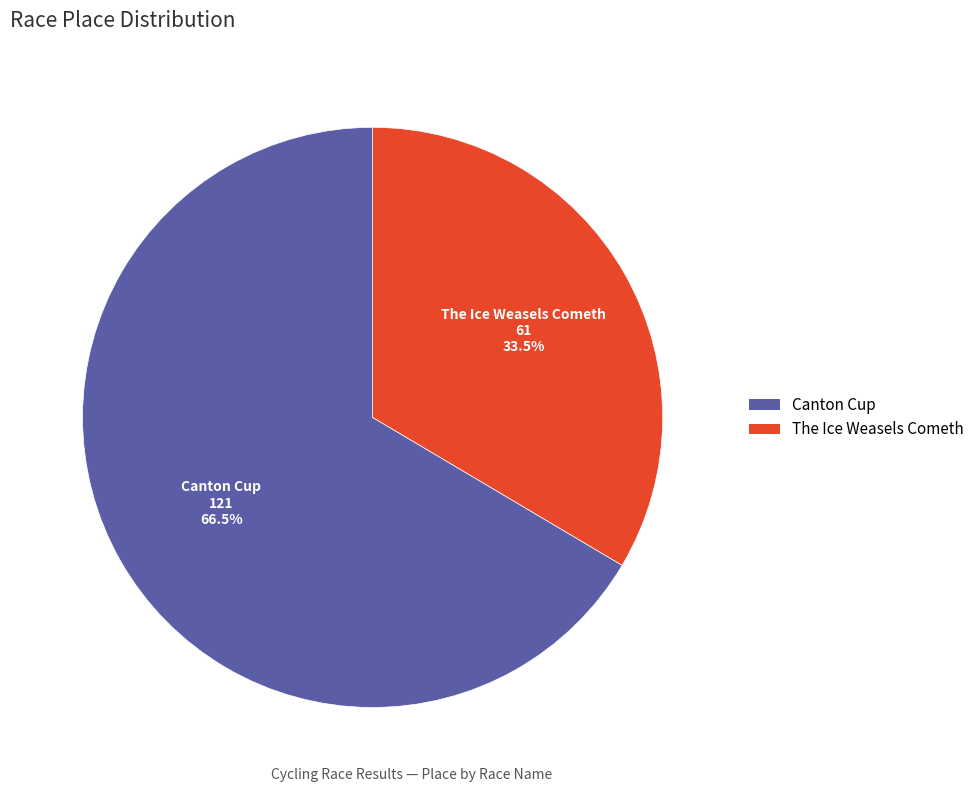

How many slices are in this pie chart?

2